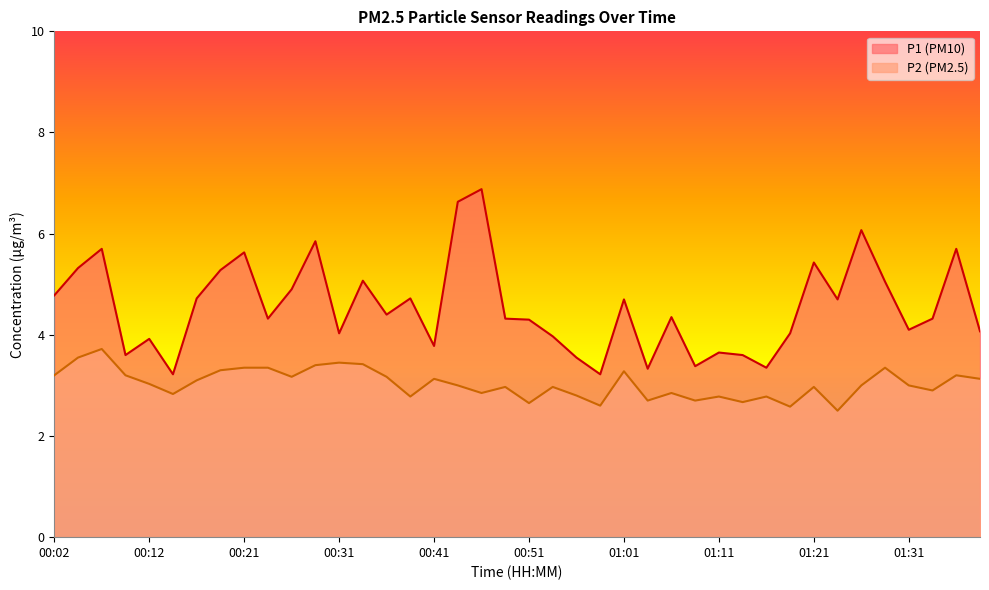

What is the label of the 38th point from the right?

00:07